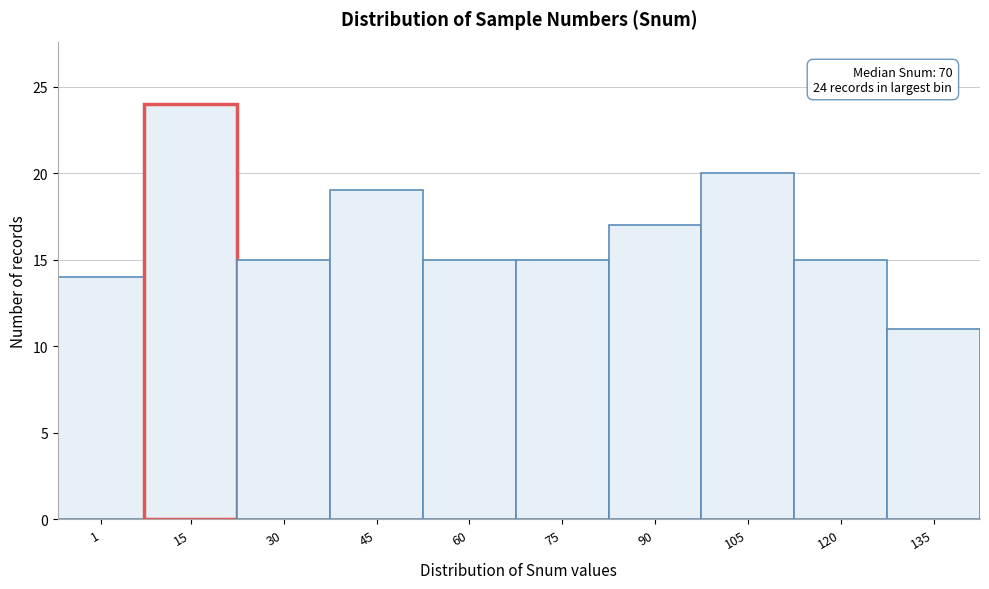

Reading left to right, transcribe all the data shown in this chart.

1=14	15=24	30=15	45=19	60=15	75=15	90=17	105=20	120=15	135=11